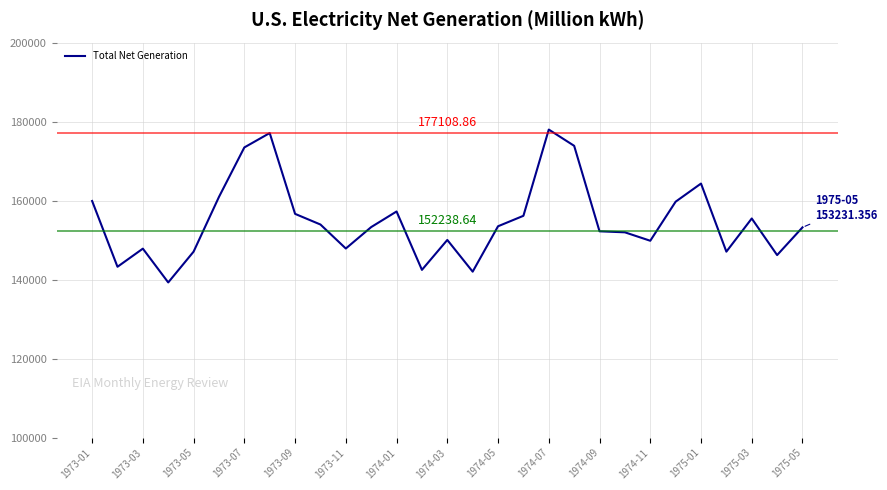

What is the difference between the maximum and minimum values?

38700.4